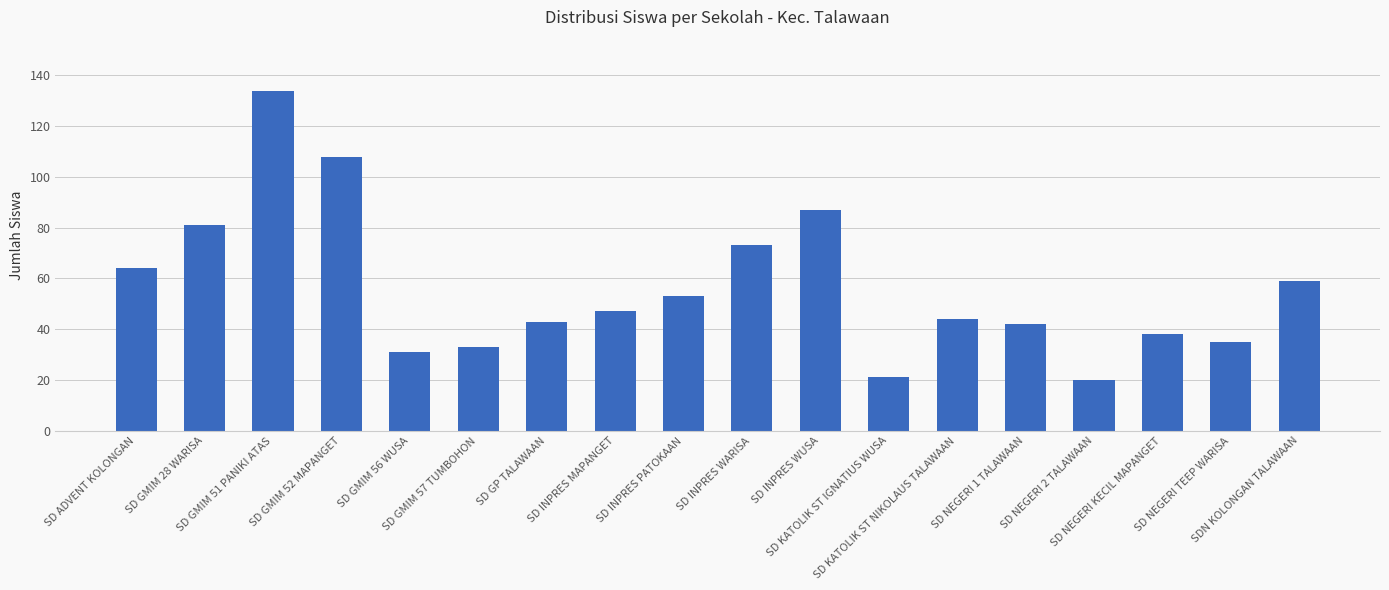

Is it true that the value at SD GMIM 56 WUSA is 31?

True